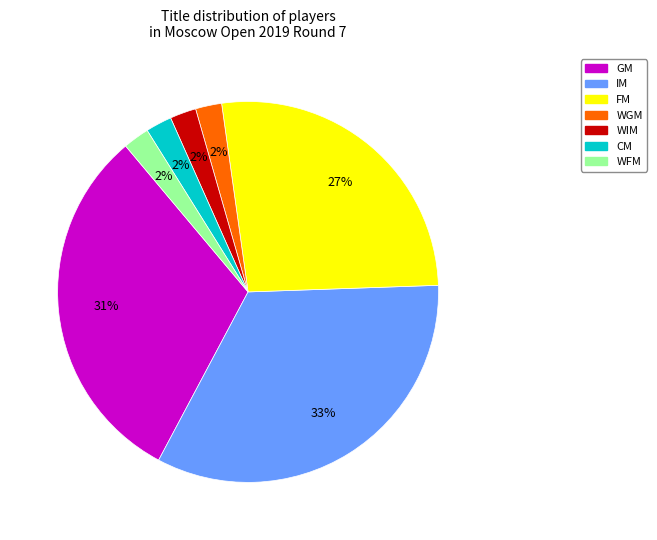

Is the sum of GM and WGM greater than half?

No